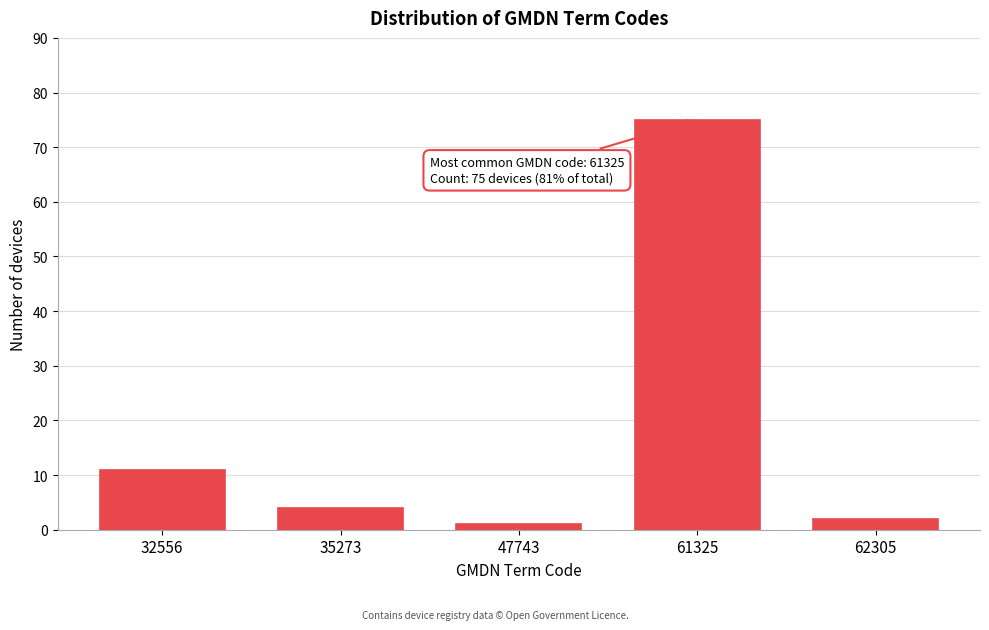

Reading left to right, list all the values displayed in this chart.

11	4	1	75	2